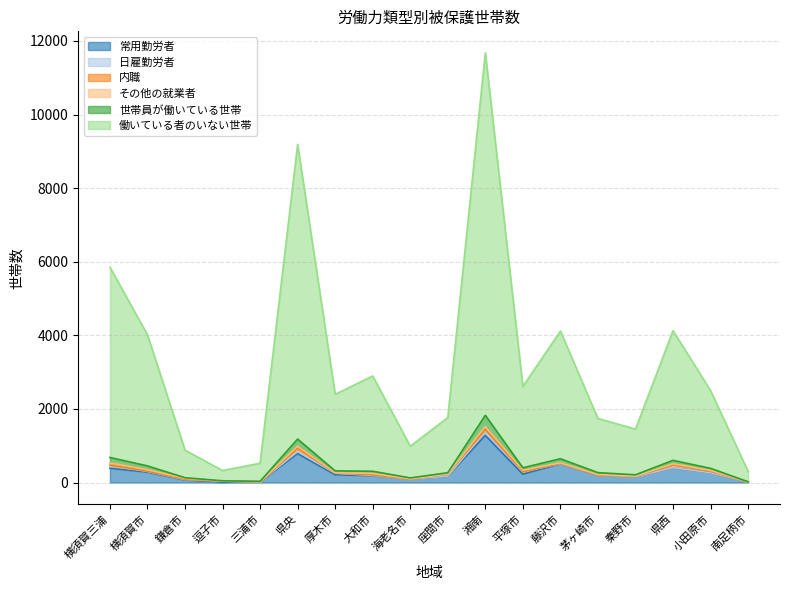

True or false: 世帯員が働いている世帯 and 働いている者のいない世帯 cross at least once.

False